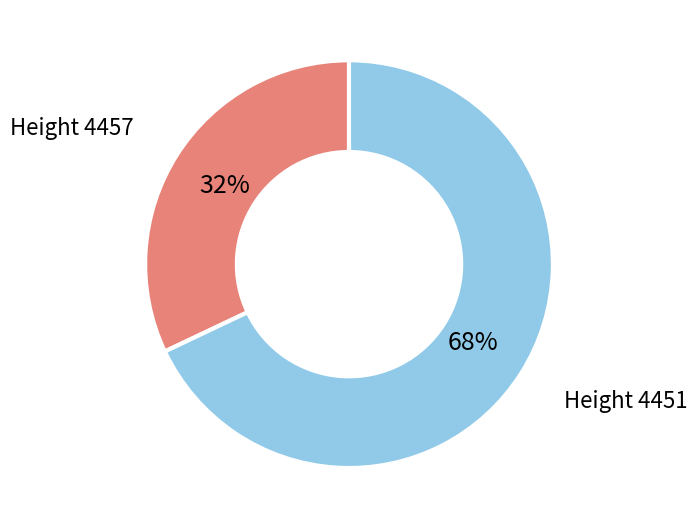

Does any single category account for the majority?

Yes